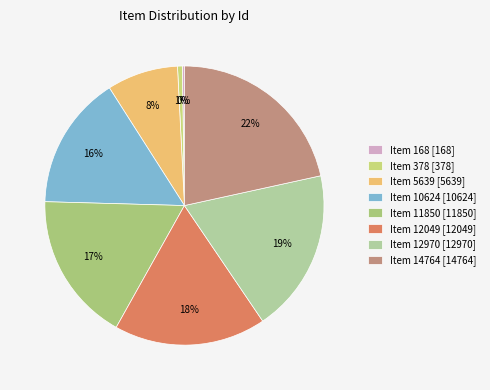

To the nearest percent, what is the combined percentage of Item 10624 and Item 12970?

34%